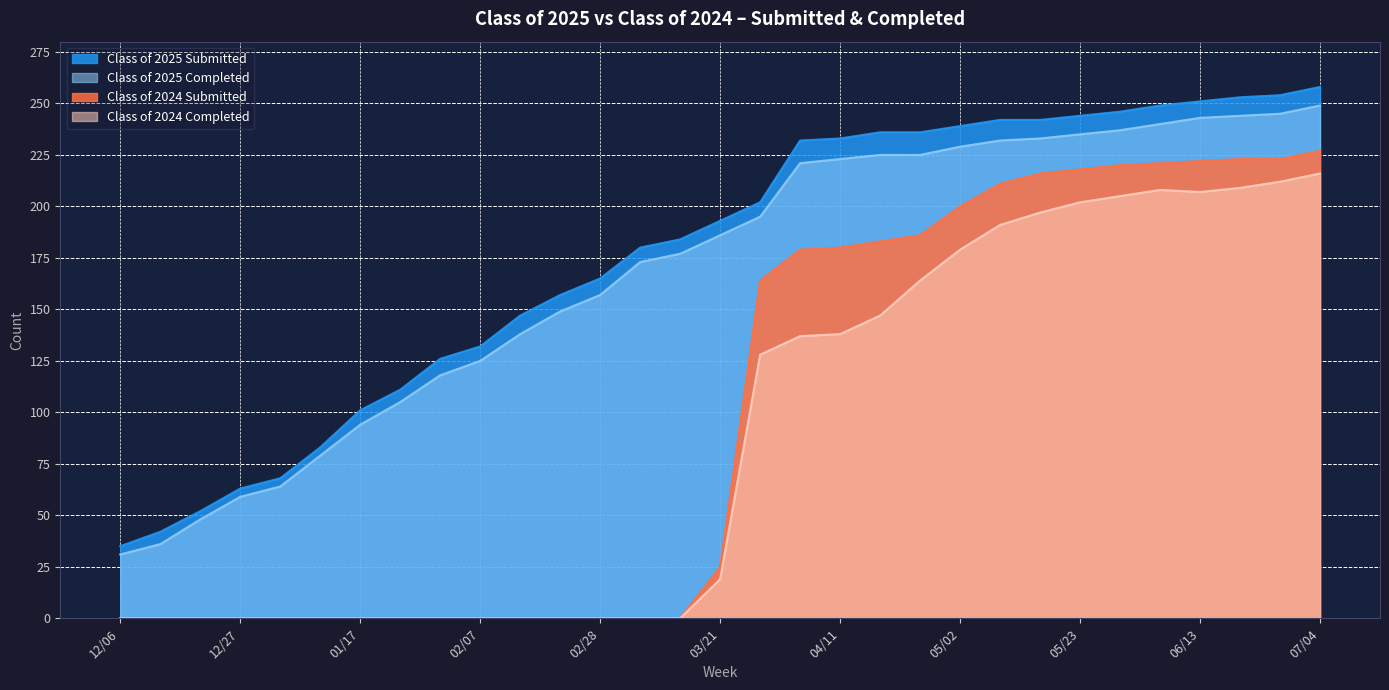

Reading left to right, extract all data points from this chart.

Class of 2025 Submitted: 12/06=35	12/13=42	12/20=52	12/27=63	12/31=68	01/10=83	01/17=101	01/24=111	01/31=126	02/07=132	02/14=147	02/21=157	02/28=165	03/07=180	03/14=184	03/21=193	03/28=202	04/04=232	04/11=233	04/18=236	04/24=236	05/02=239	05/09=242	05/16=242	05/23=244	05/30=246	06/06=249	06/13=251	06/20=253	06/27=254	07/04=258
Class of 2025 Completed: 12/06=31	12/13=36	12/20=48	12/27=59	12/31=64	01/10=79	01/17=94	01/24=105	01/31=118	02/07=125	02/14=138	02/21=149	02/28=157	03/07=173	03/14=177	03/21=186	03/28=195	04/04=221	04/11=223	04/18=225	04/24=225	05/02=229	05/09=232	05/16=233	05/23=235	05/30=237	06/06=240	06/13=243	06/20=244	06/27=245	07/04=249
Class of 2024 Submitted: 12/06=0	12/13=0	12/20=0	12/27=0	12/31=0	01/10=0	01/17=0	01/24=0	01/31=0	02/07=0	02/14=0	02/21=0	02/28=0	03/07=0	03/14=0	03/21=25	03/28=164	04/04=179	04/11=180	04/18=183	04/24=186	05/02=200	05/09=211	05/16=216	05/23=218	05/30=220	06/06=221	06/13=222	06/20=223	06/27=223	07/04=227
Class of 2024 Completed: 12/06=0	12/13=0	12/20=0	12/27=0	12/31=0	01/10=0	01/17=0	01/24=0	01/31=0	02/07=0	02/14=0	02/21=0	02/28=0	03/07=0	03/14=0	03/21=19	03/28=128	04/04=137	04/11=138	04/18=147	04/24=164	05/02=179	05/09=191	05/16=197	05/23=202	05/30=205	06/06=208	06/13=207	06/20=209	06/27=212	07/04=216